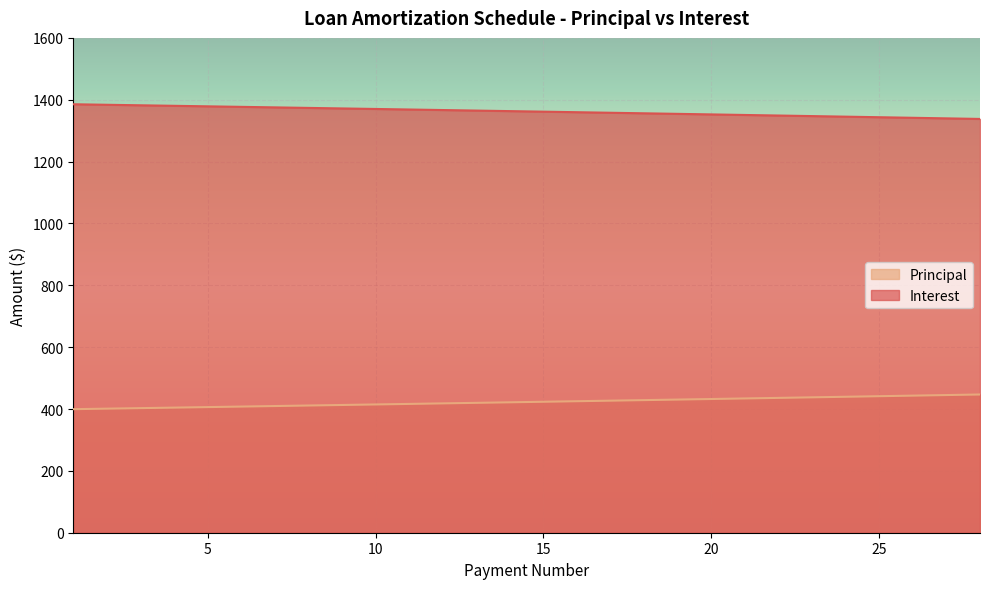

How many data points in Interest are less than 1363?

14